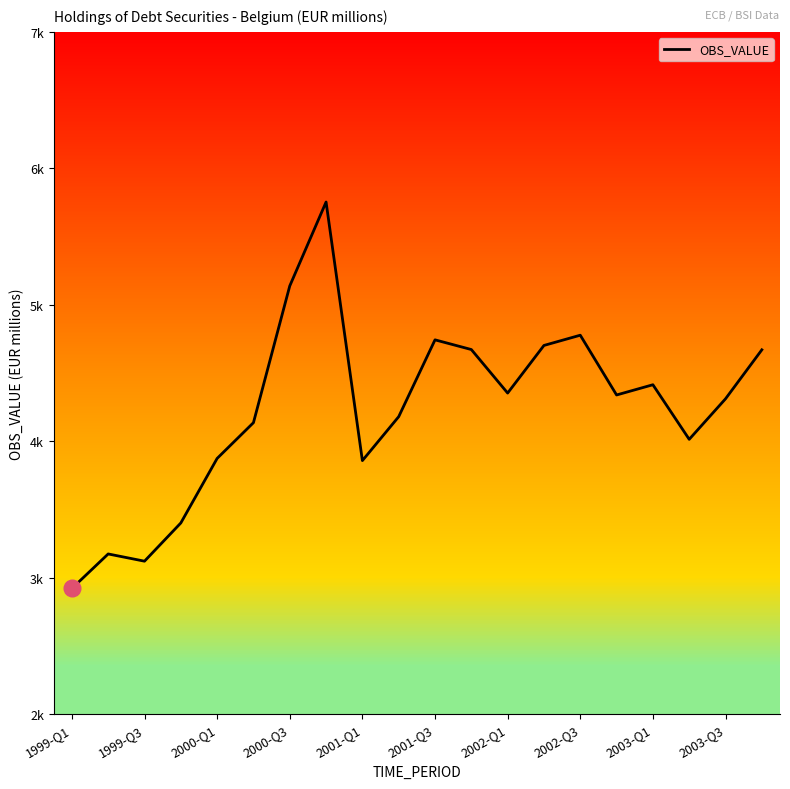

Does the chart have visible grid lines?

No